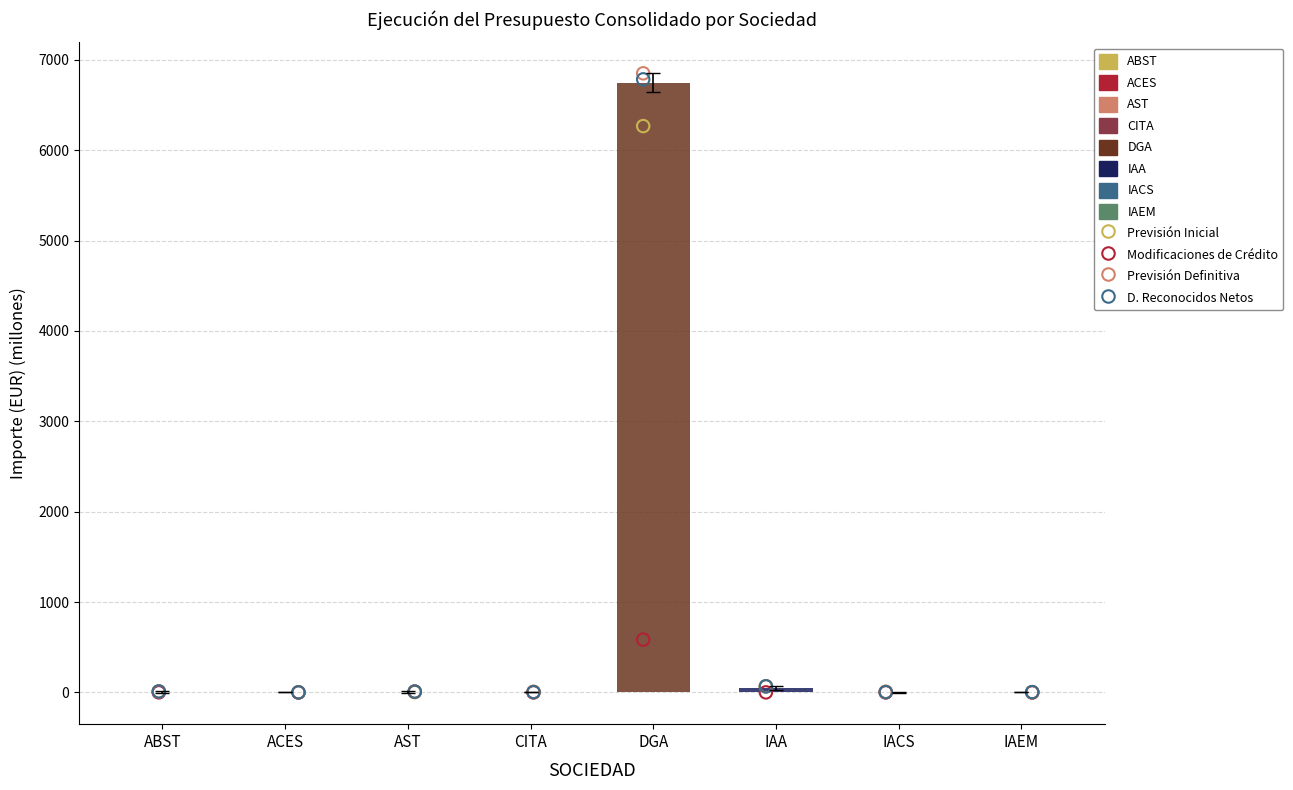

What is the total value across all series at AST?

28.0